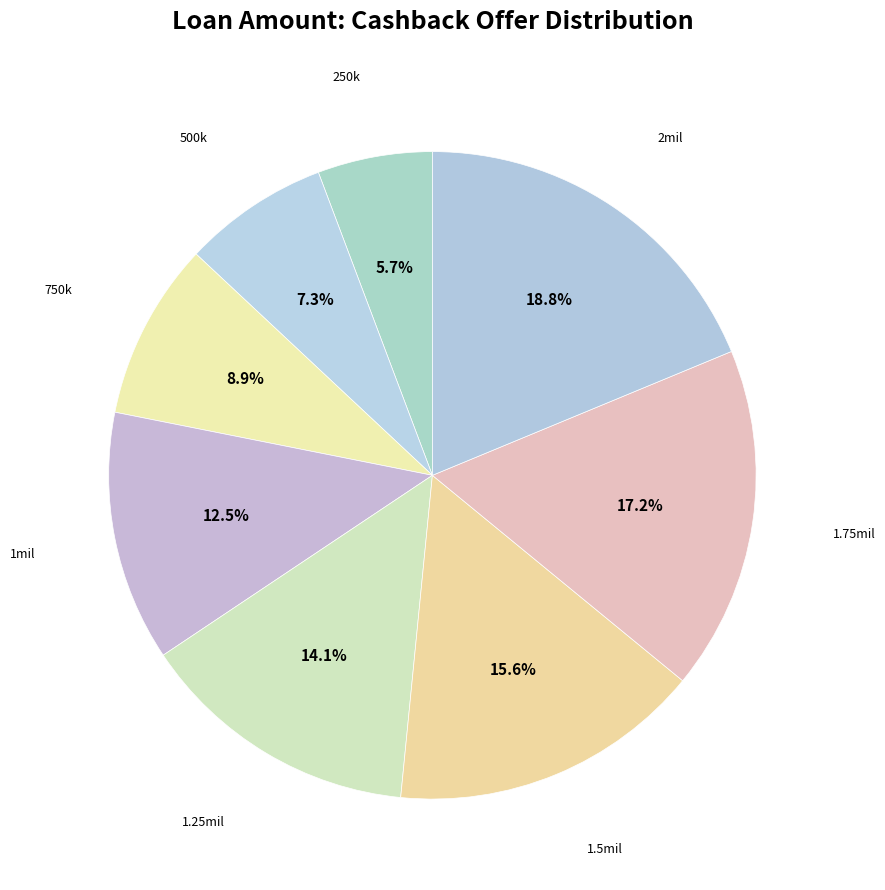

Which slice is the smallest?

250k